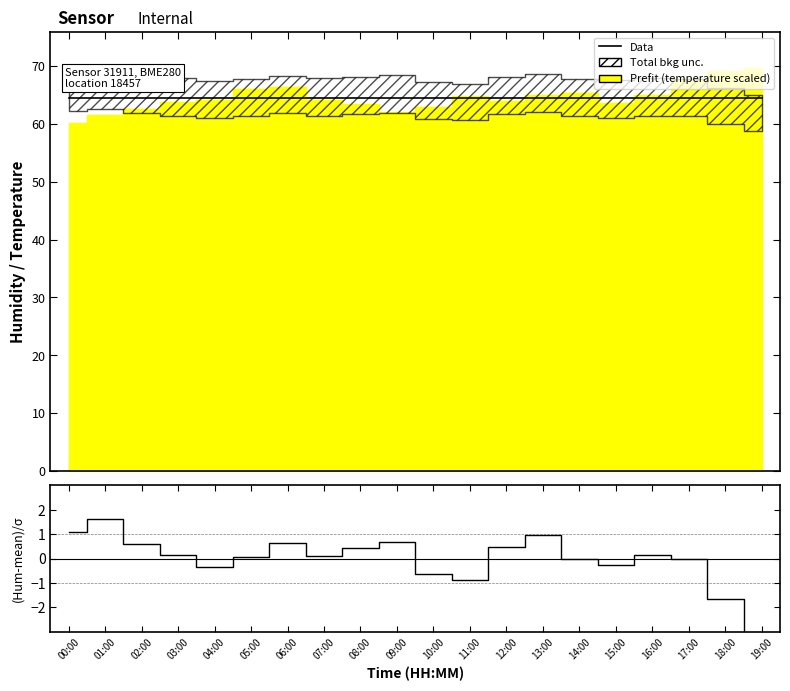

The Data series shows 64.5 at 08:00. True or false?

True